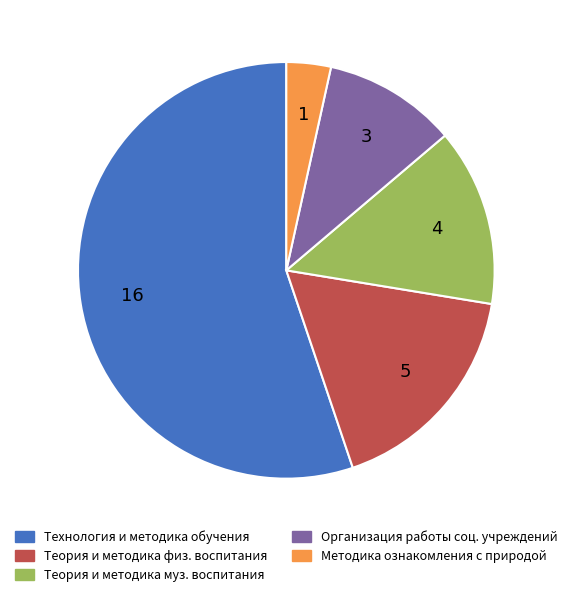

Does any single category account for the majority?

Yes